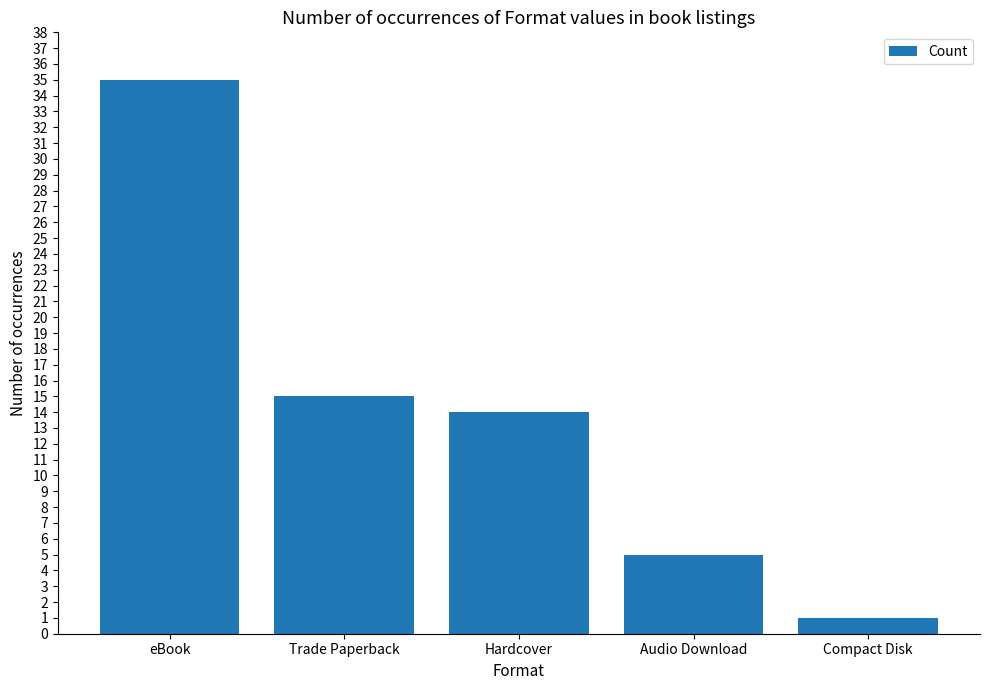

Count the number of data series in this chart.

1